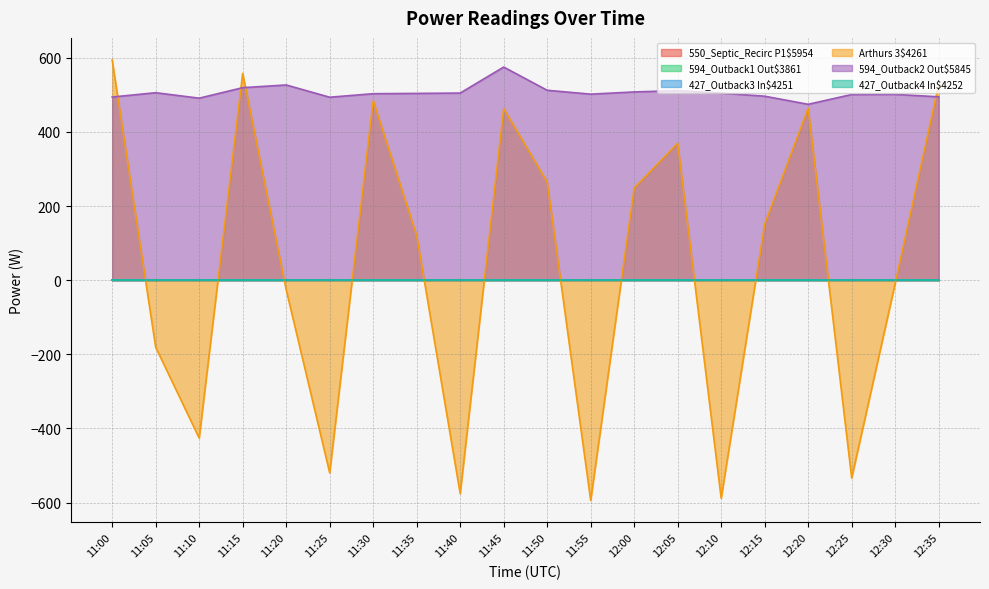

What is the label of the 20th point from the left?

12:35